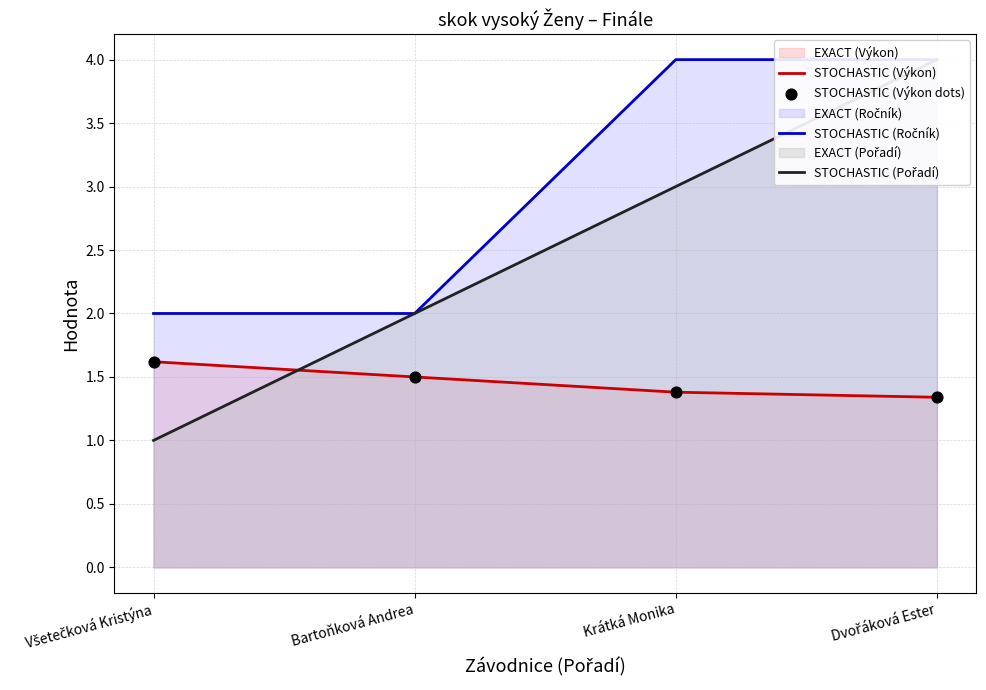

At which category is the sum across all series the highest?

Dvořáková Ester